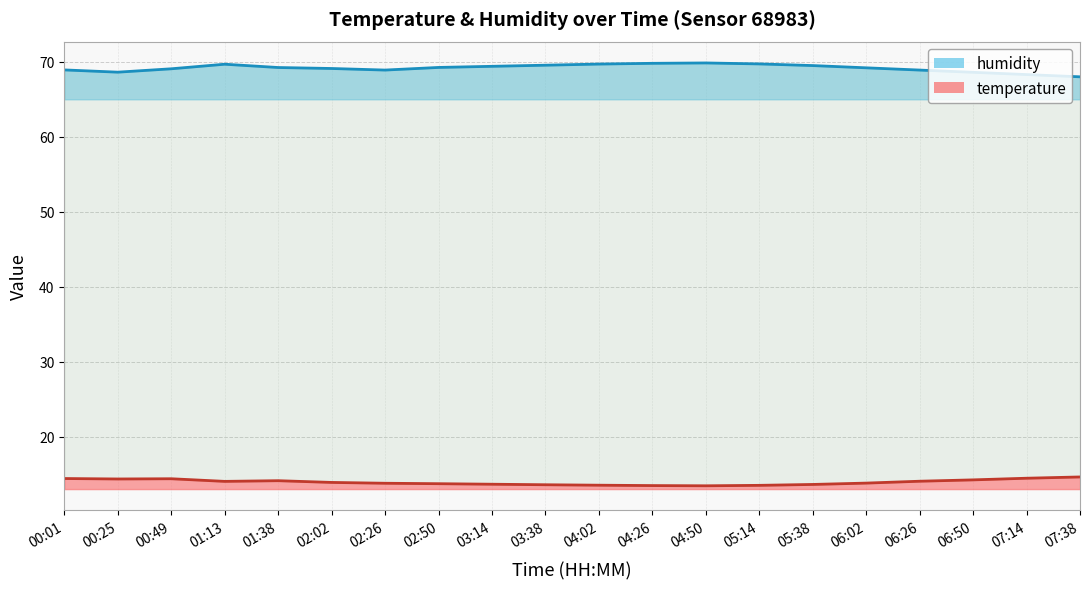

True or false: humidity and temperature intersect in this chart.

False